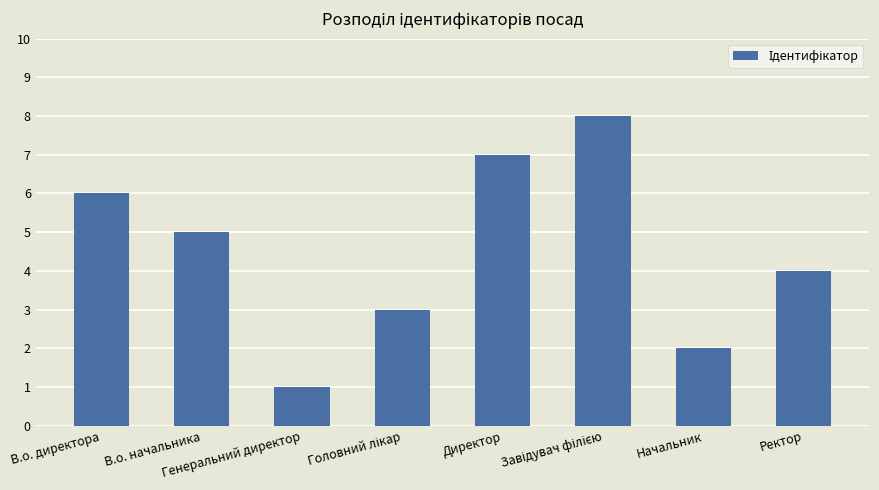

At which label does the data first exceed 5?

В.о. директора